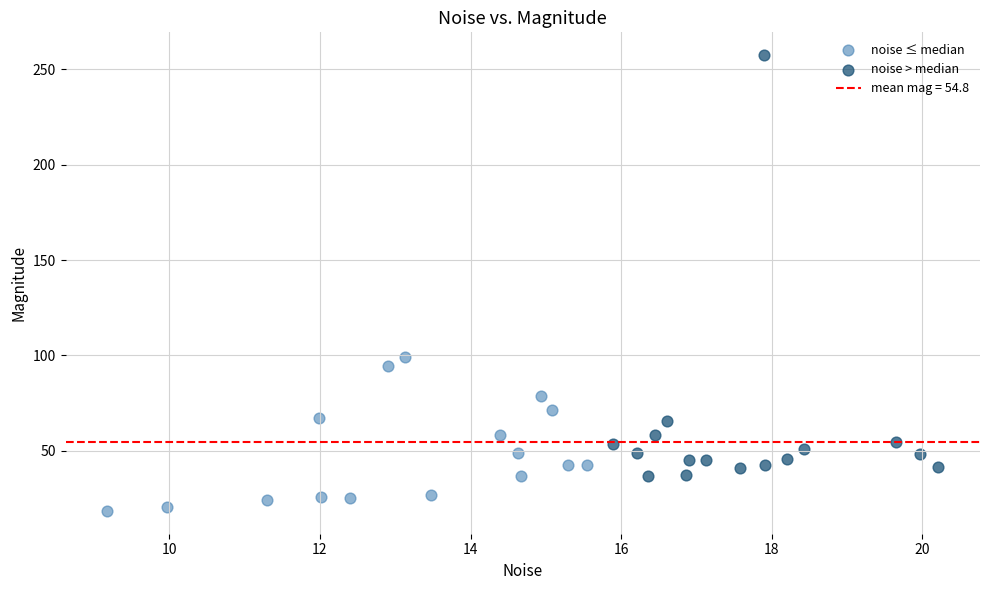

Which series reaches the maximum Y coordinate?

noise > median